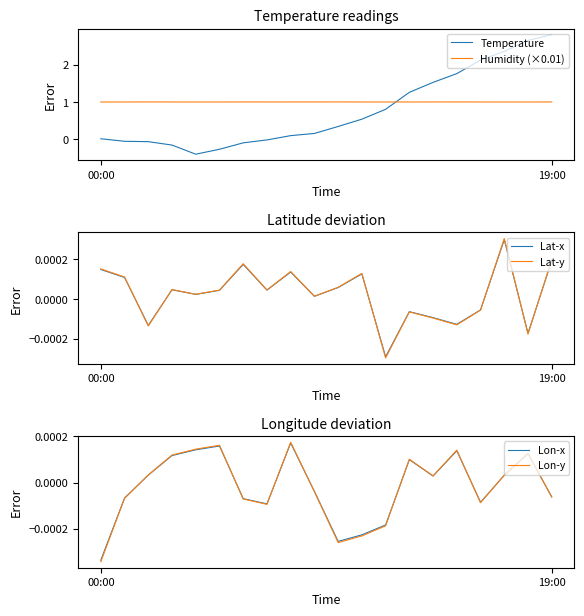

Is the value of Temperature at 4 greater than the value of Lat-y at 11?

No